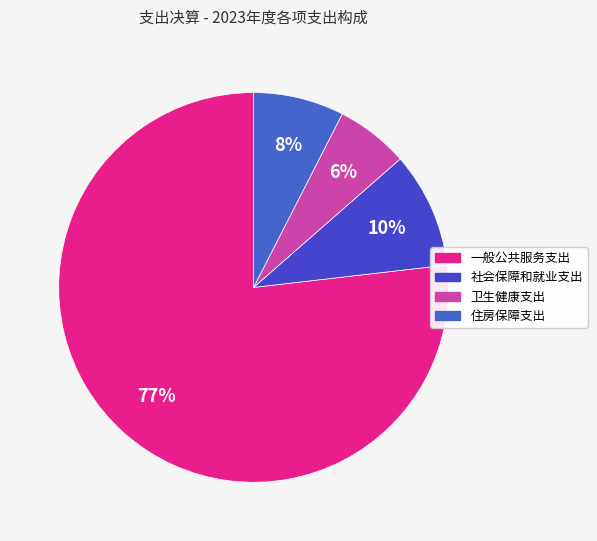

Is it true that 社会保障和就业支出 is 16% of the pie?

False